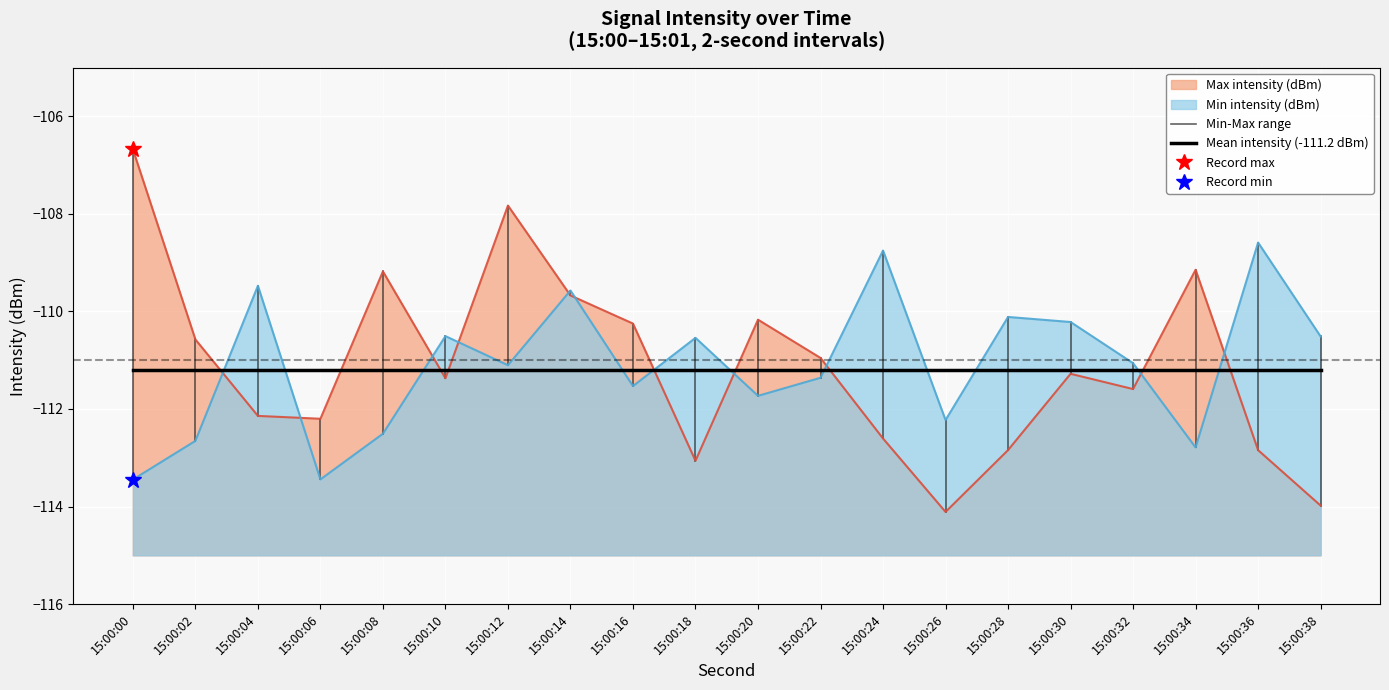

In Max intensity (dBm), how many points are lower than both neighbors (excluding endpoints)?

5